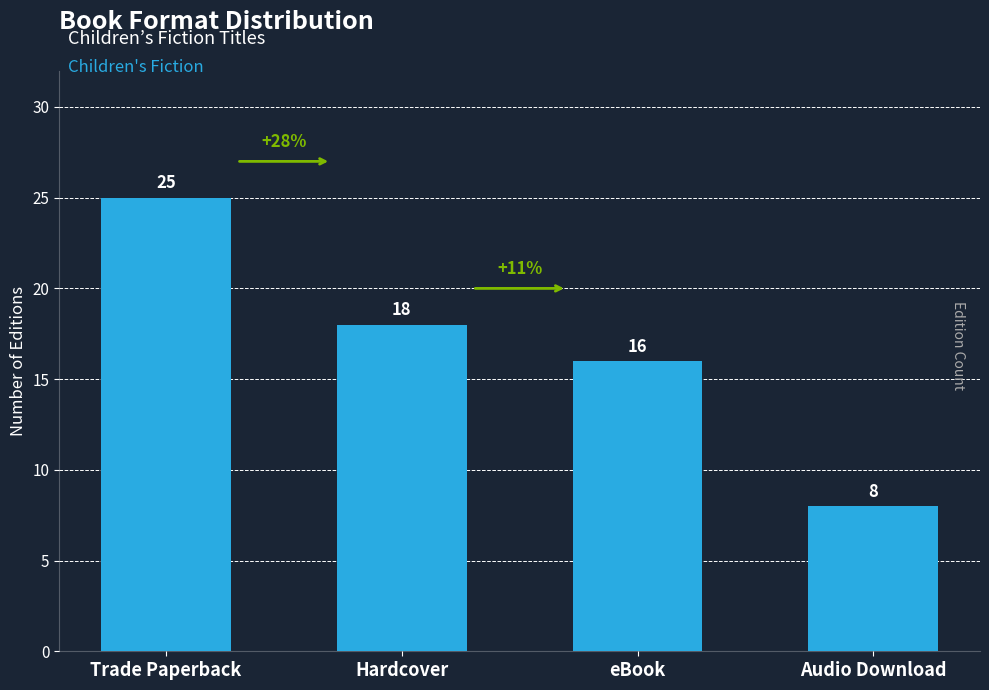

At which category does the chart reach its minimum across all series?

Audio Download